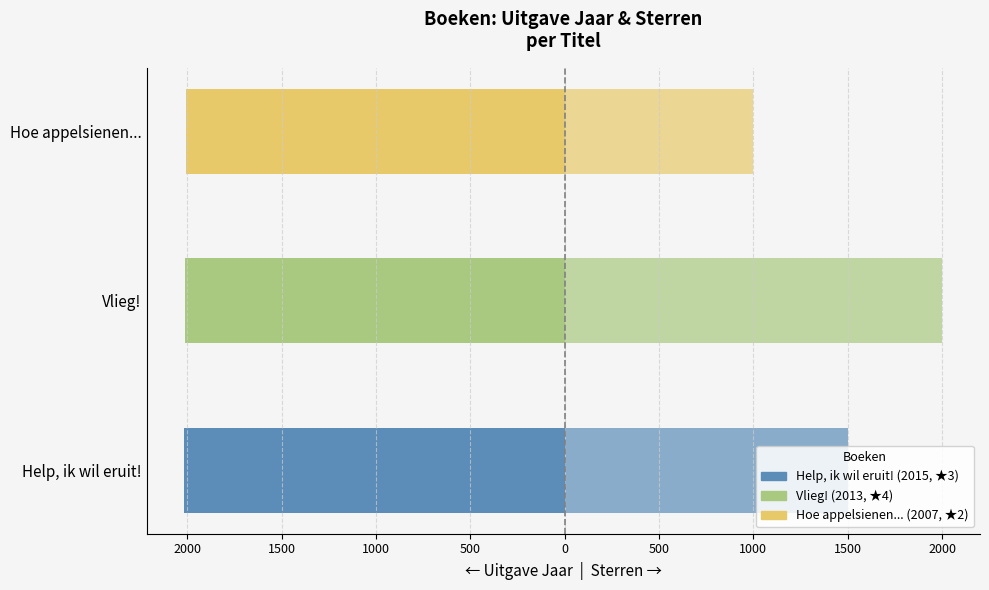

What is the sum of all Sterren (×500) values?

4500